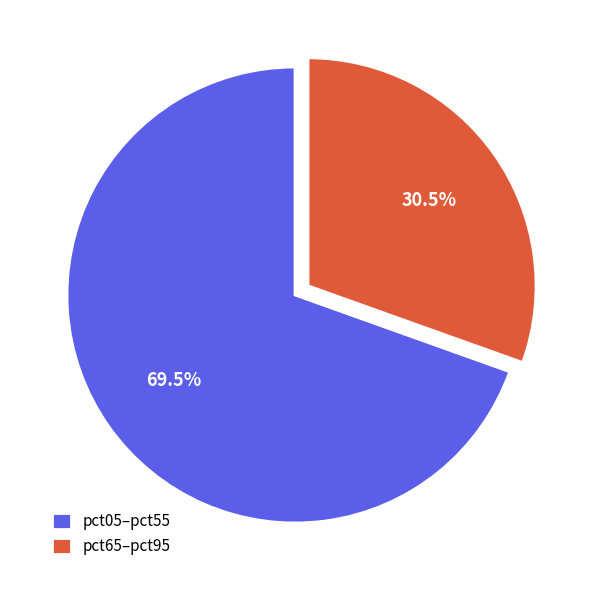

Rank the categories by value from highest to lowest.

pct05–pct55, pct65–pct95